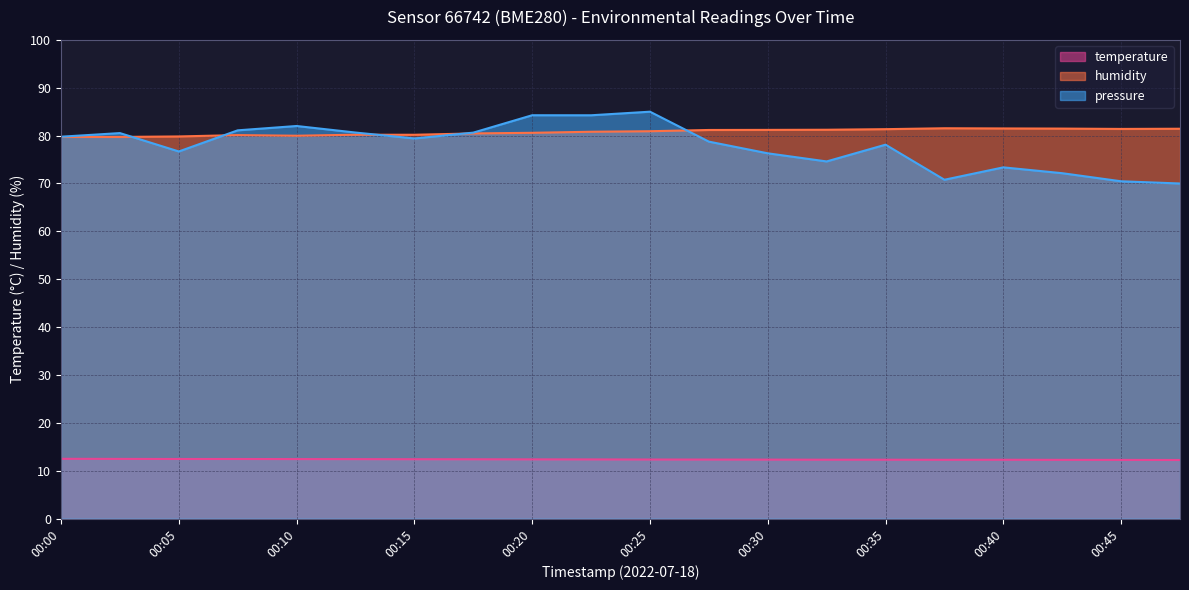

Rank the series by their maximum value, from lowest to highest.

temperature, humidity, pressure